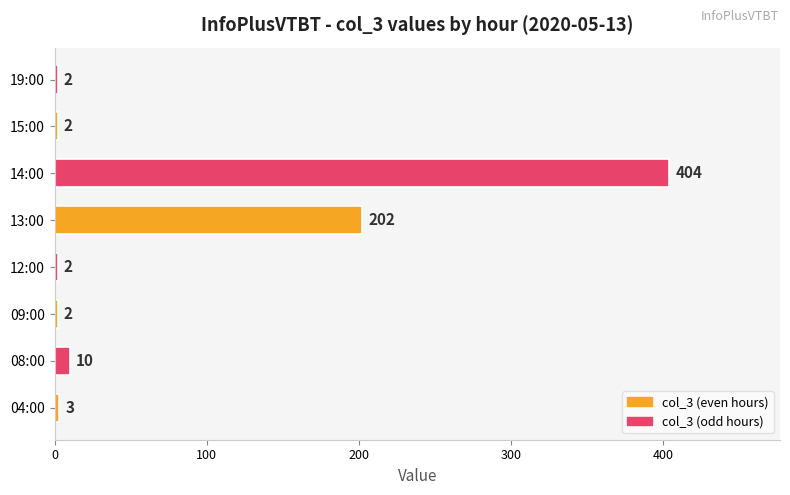

Are the bars grouped side by side (vs. stacked)?

No